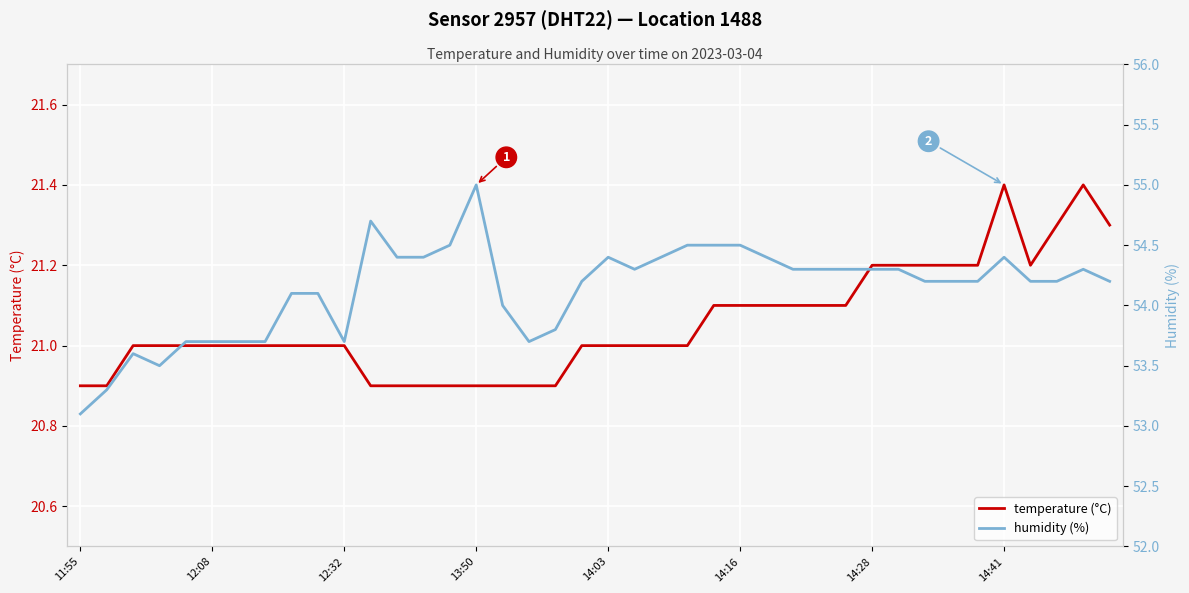

What is the spread (max minus min) of values at 13?

33.5